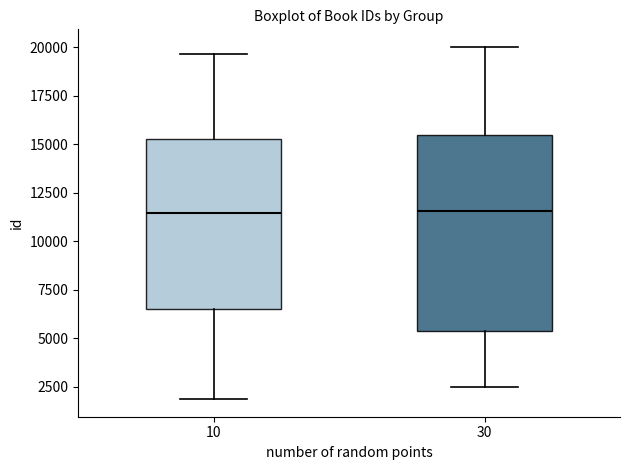

Reading left to right, transcribe this box plot: for each box, give where its median line is, the range the box spans, and where its two whiskers end, as read against the y-axis. The values are not printed on the chart, so give them approximately, as read against the axis.

10: median 11500, box 6500 to 15500, whiskers 2000 to 19500
30: median 11500, box 5500 to 15500, whiskers 2500 to 20000